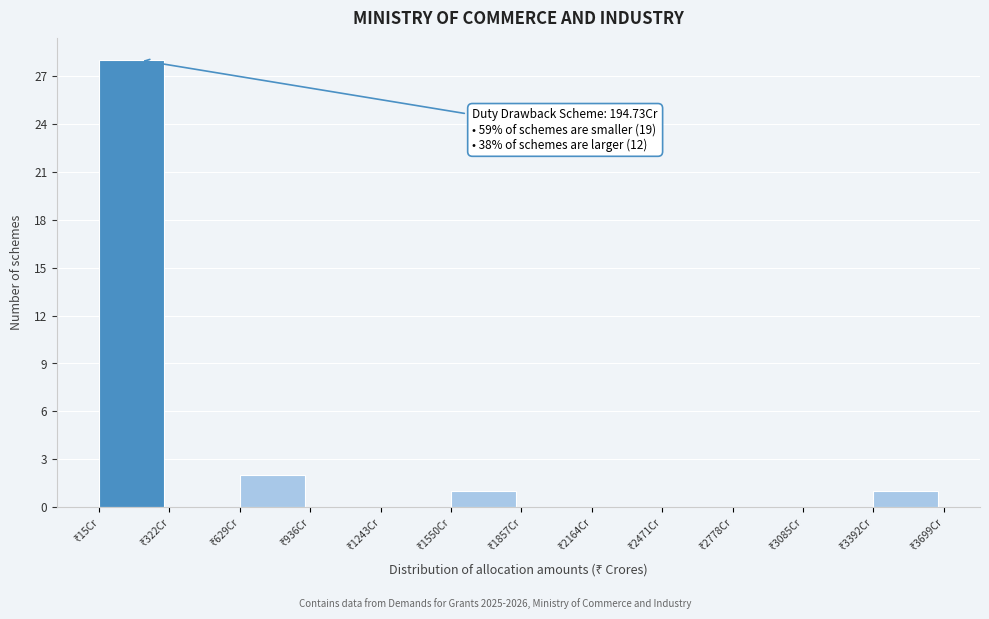

Over which range of the x-axis is the bar tallest?

0 to 300